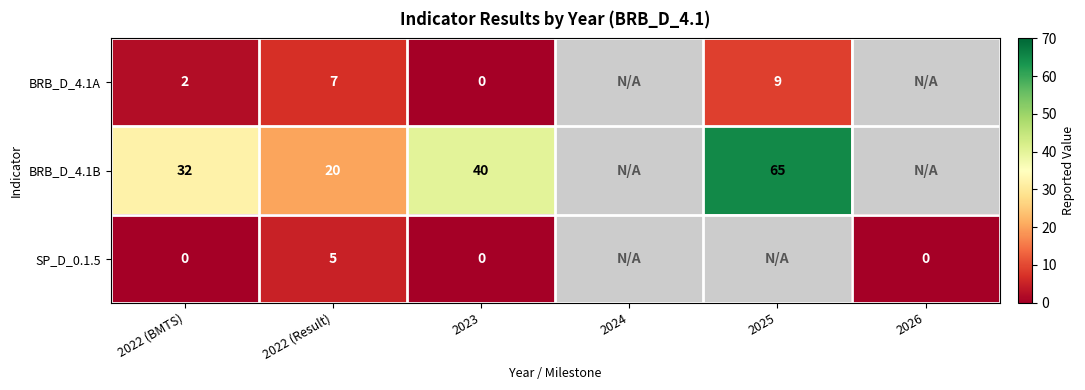

The value of BRB_D_4.1B at 2022 (Result) is 20. True or false?

True